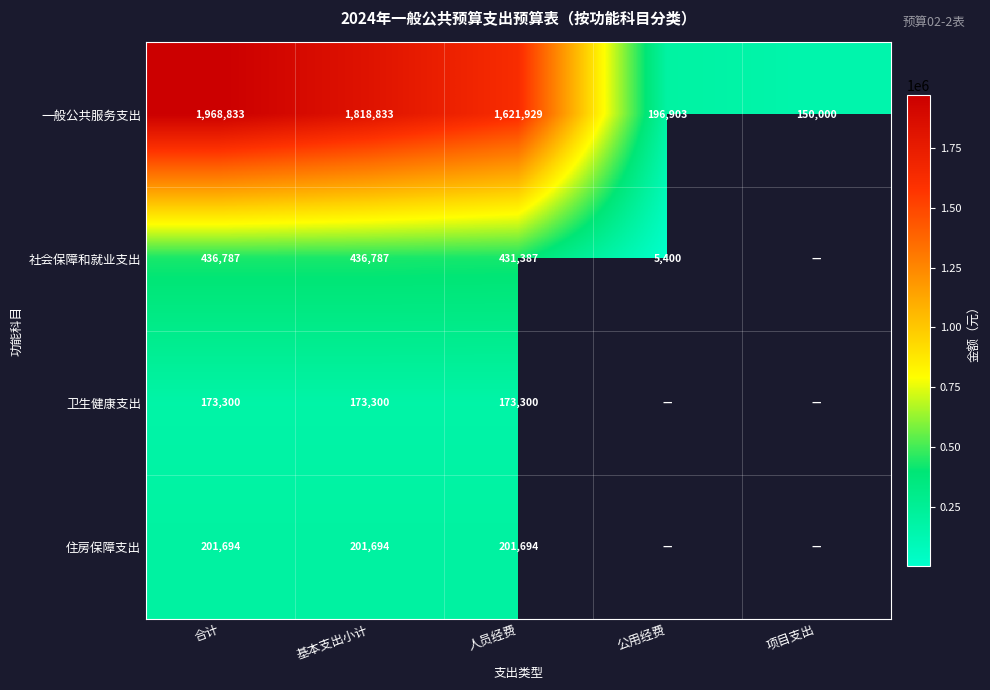

What is the difference between the highest and lowest values at 基本支出小计?

1645533.0